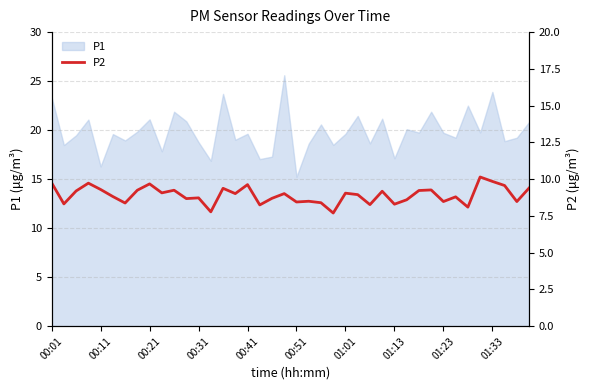

The P1 series shows 19.6 at 00:41. True or false?

True